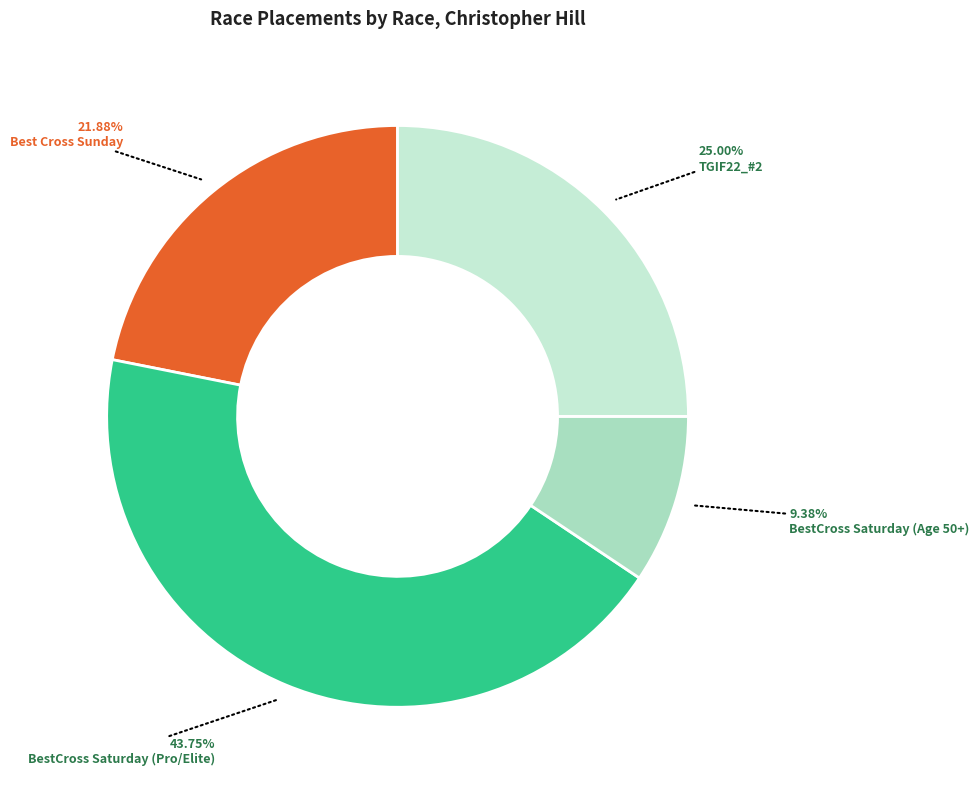

To the nearest percent, what percentage of the pie is TGIF22_#2?

25%